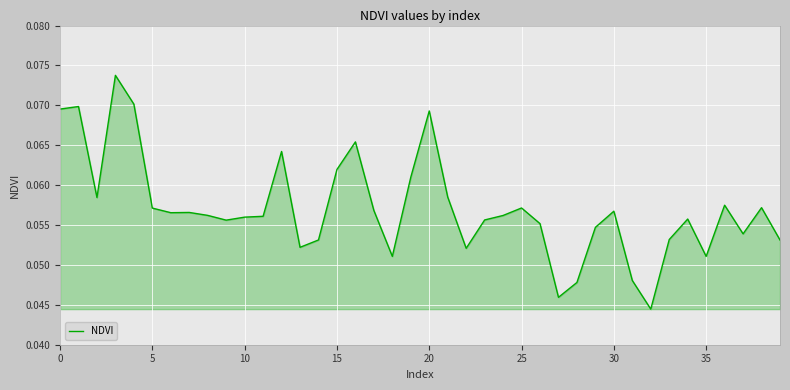

Is this an area chart (filled region under the line)?

Yes